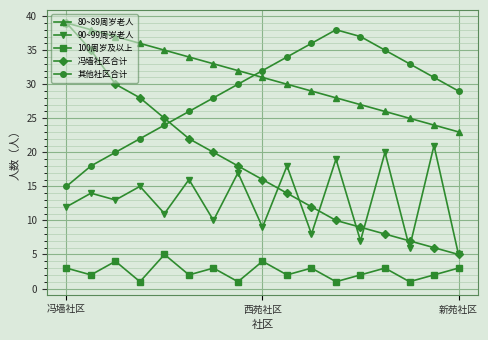

Which series has the largest total across all categories?

80~89周岁老人